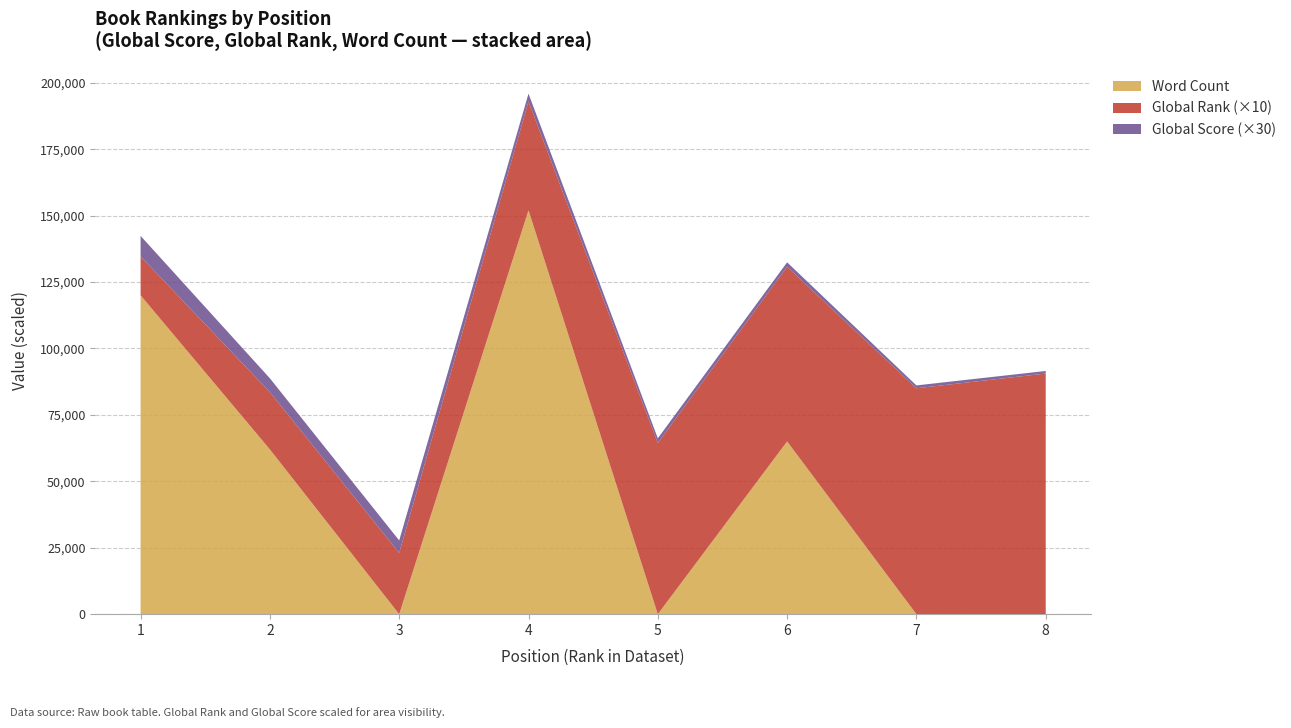

Reading right to left, list all the values displayed in this chart.

Global Score: 32	36	56	59	99	158	174	257
Global Rank: 9056	8501	6573	6441	4093	2301	2154	1465
Word Count: 0	0	65000	0	152000	0	62000	120000